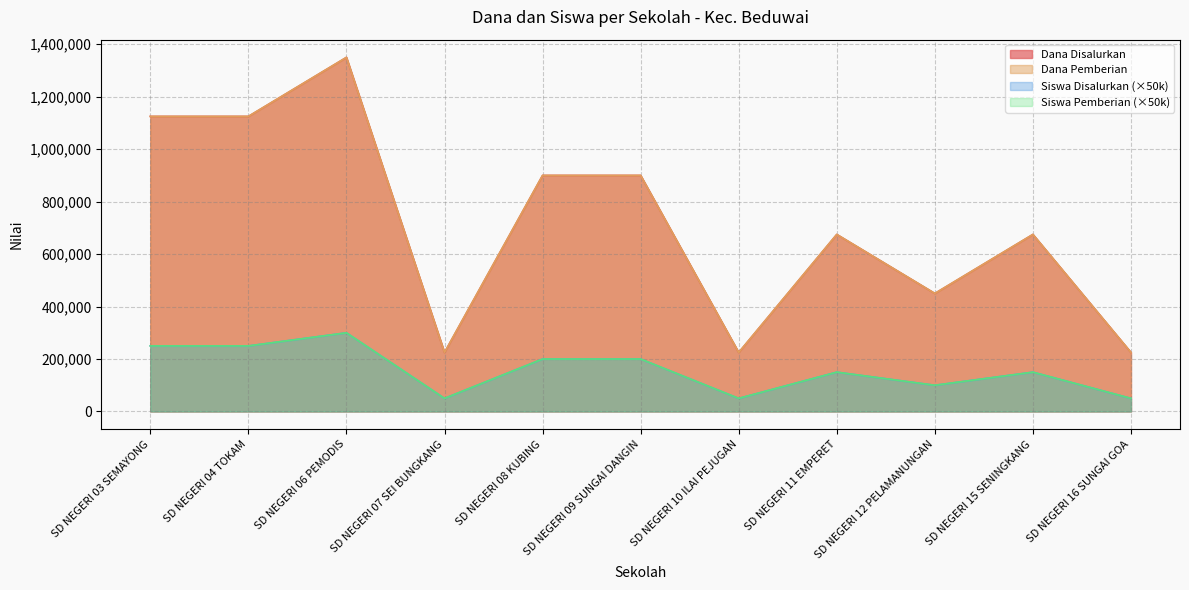

True or false: Dana Pemberian and Dana Disalurkan cross at least once.

False